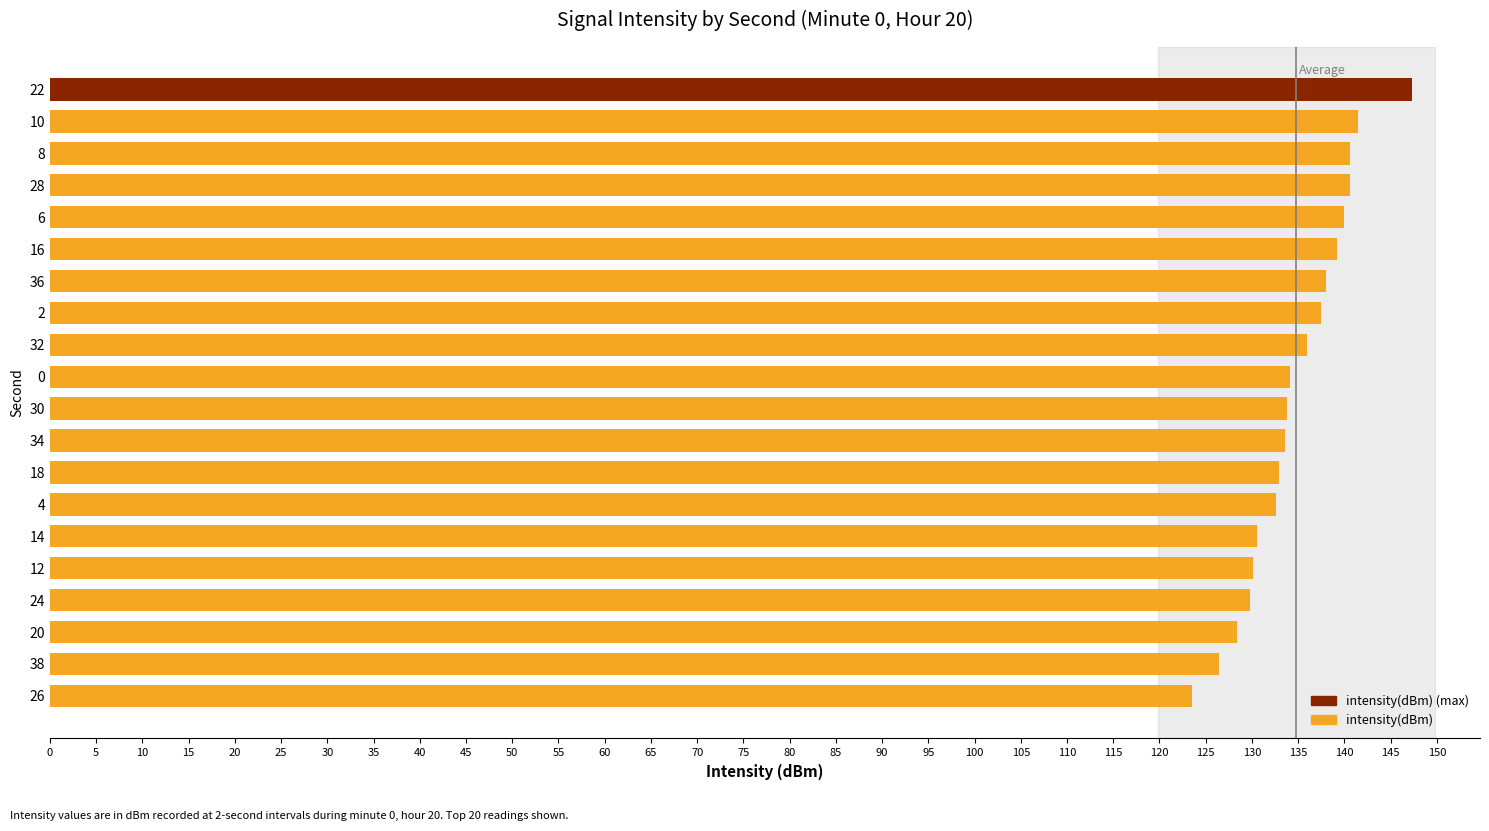

How many distinct data groups are displayed?

1